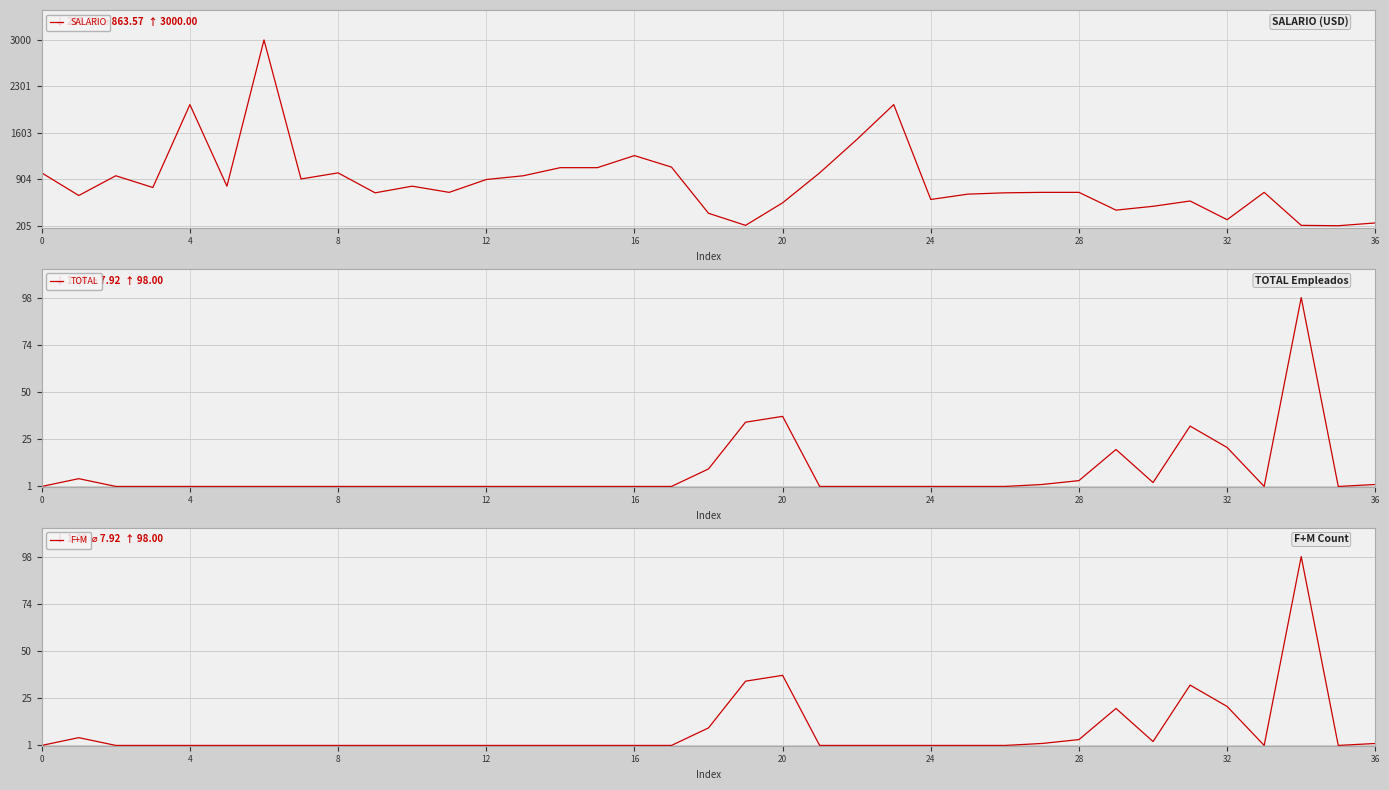

Which series has the largest total across all categories?

SALARIO